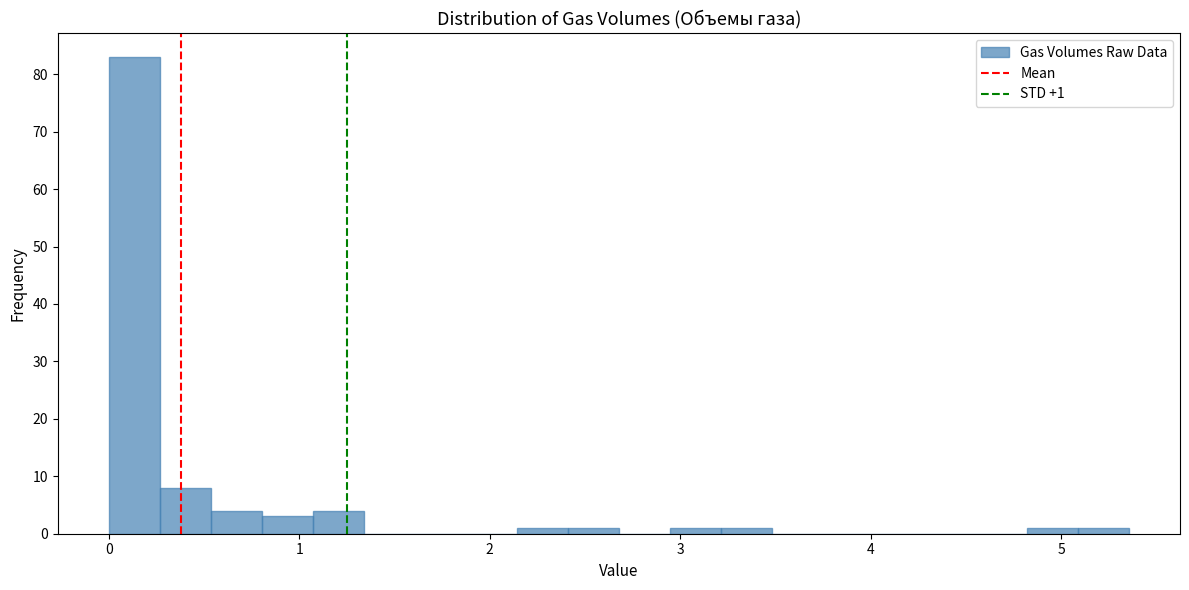

Around what value on the x-axis is the tallest bar? Give the approximate position of its centre, as read against the axis.

0.1